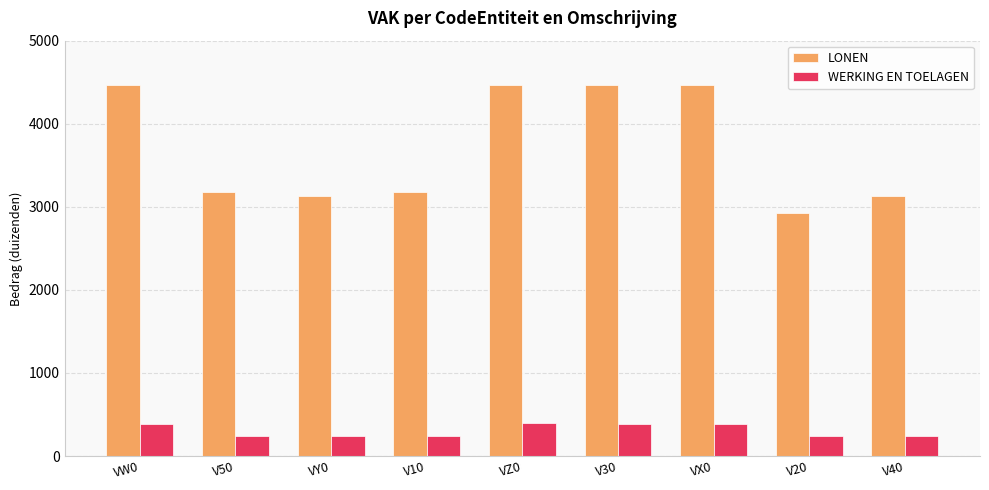

What value does the LONEN series have at V40, to the nearest 100?

3100